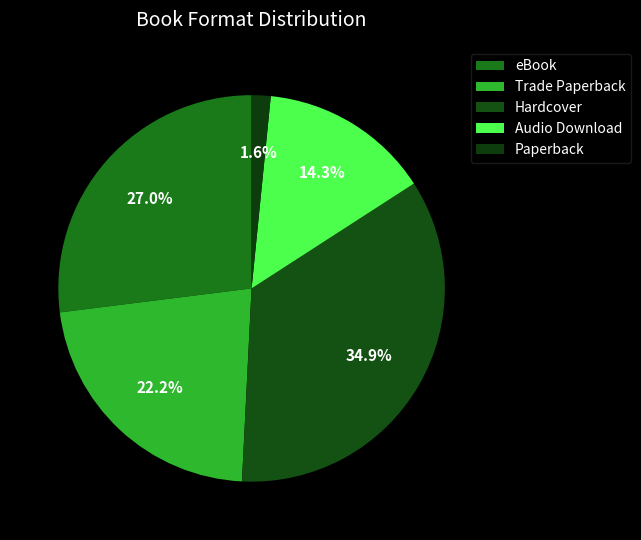

Is there any slice that represents more than half of the pie?

No